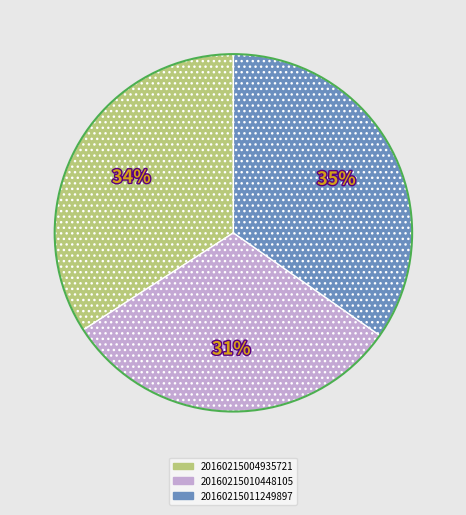

Does 20160215010448105 represent more than half of the total?

No